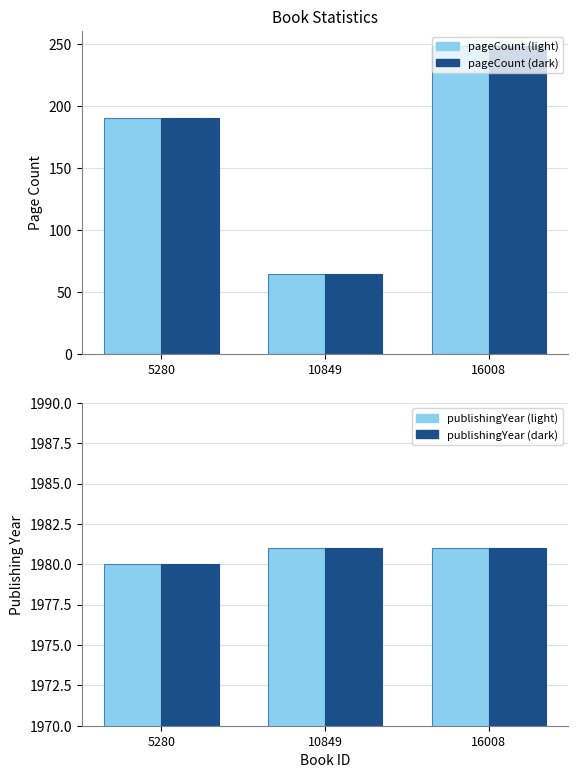

Which series has the largest total across all categories?

Publishing Year (light)